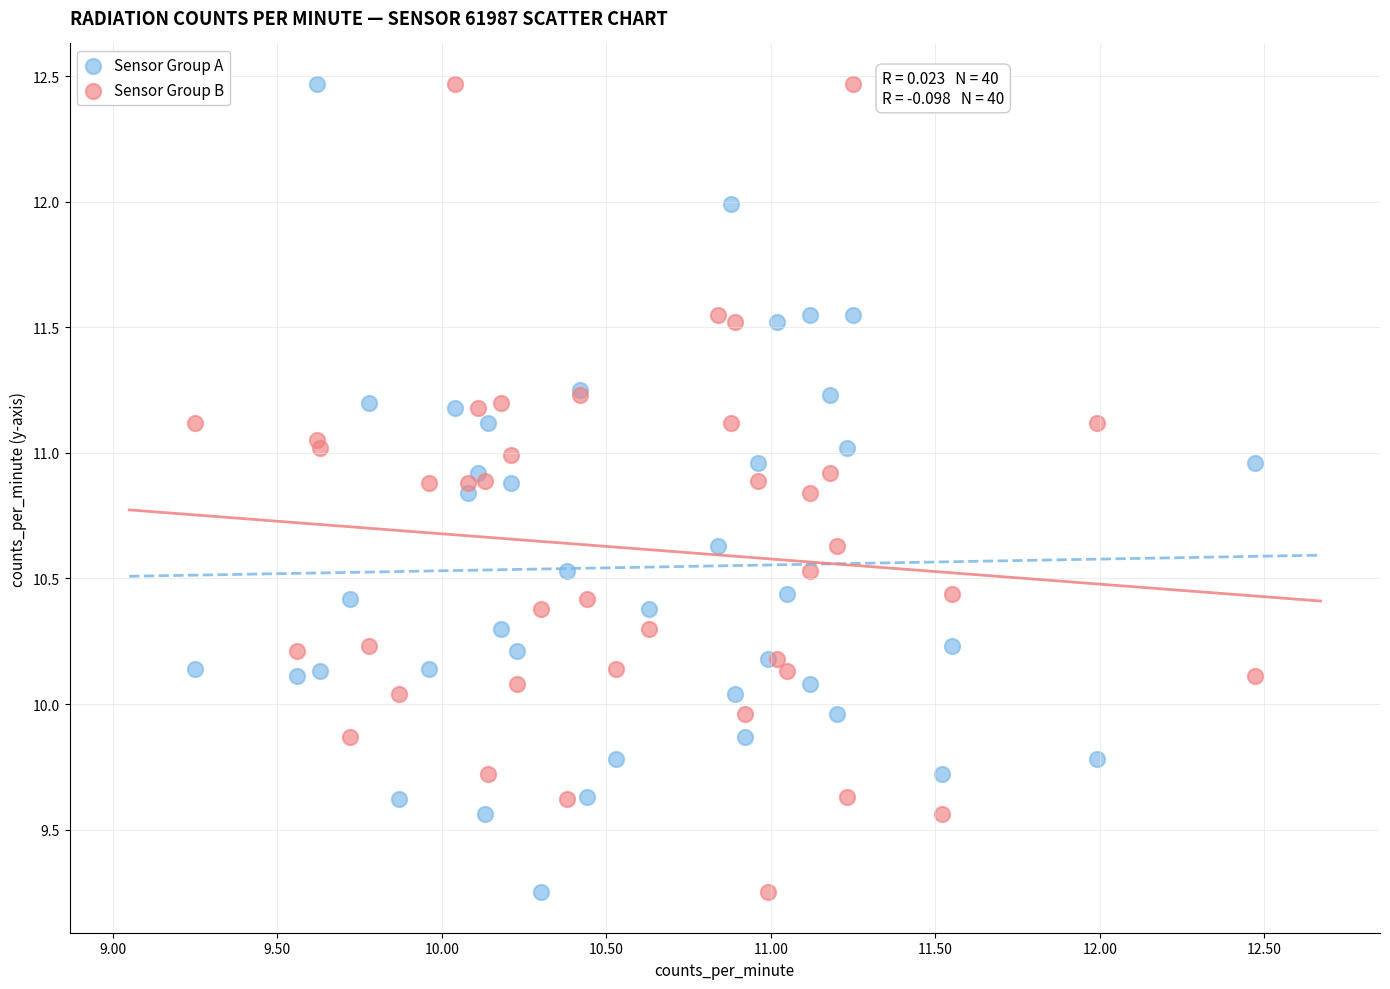

What is the X range (max minus min) for the scatter plot?

3.2